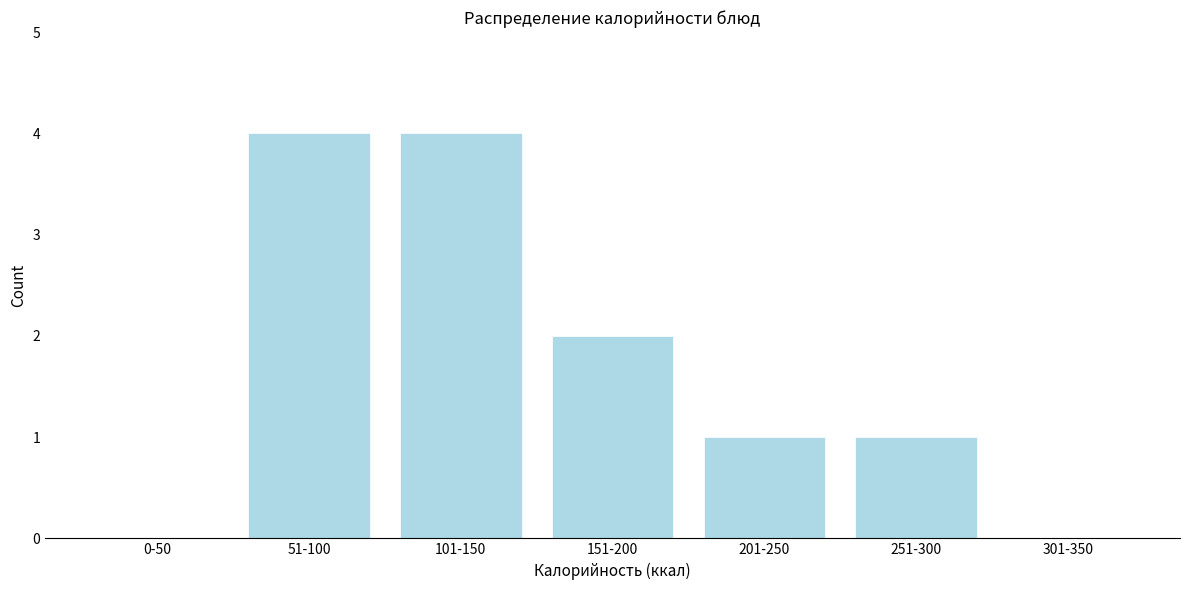

Reading left to right, what are all the values shown in this chart?

0-50=0	51-100=4	101-150=4	151-200=2	201-250=1	251-300=1	301-350=0